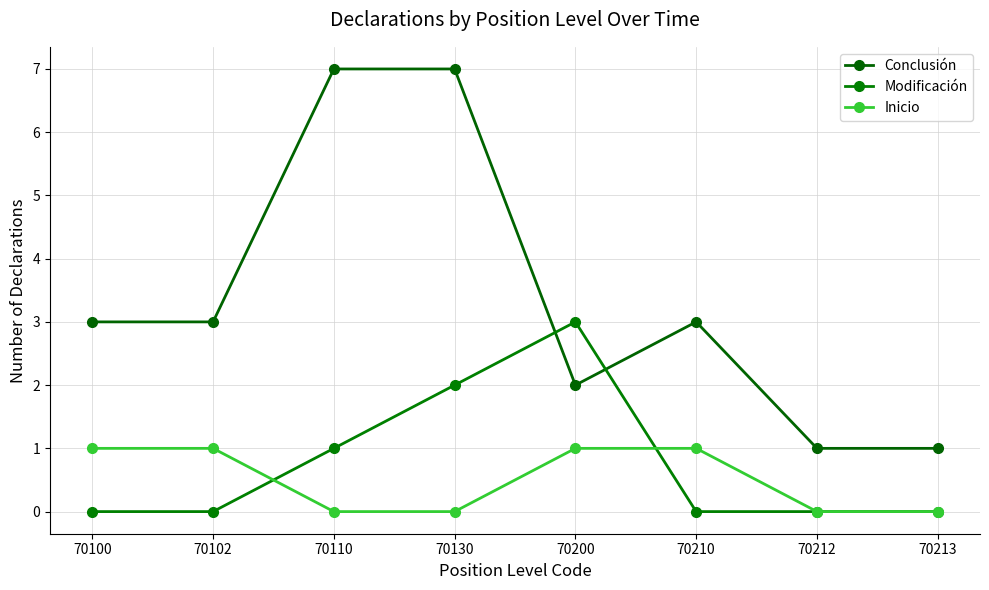

Is this an area chart (filled region under the line)?

No